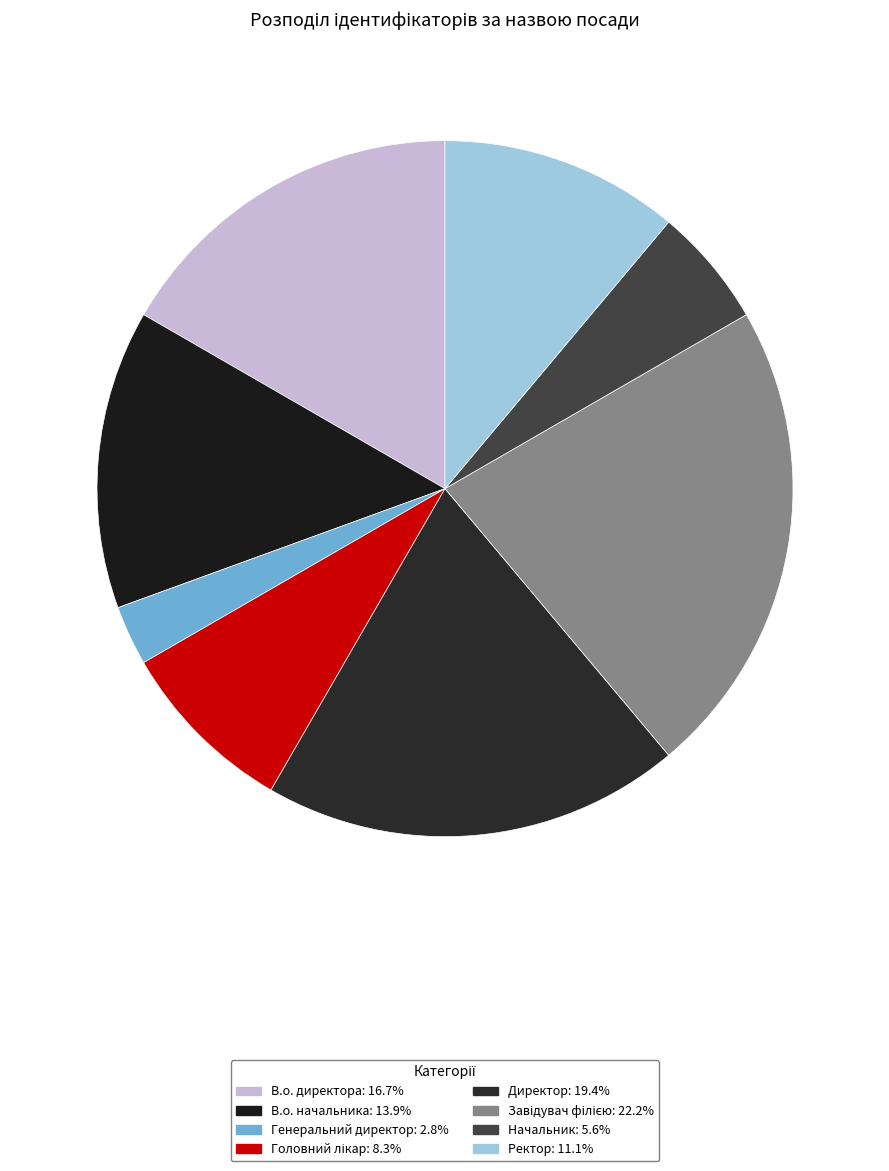

Which slice is the largest?

Завідувач філією